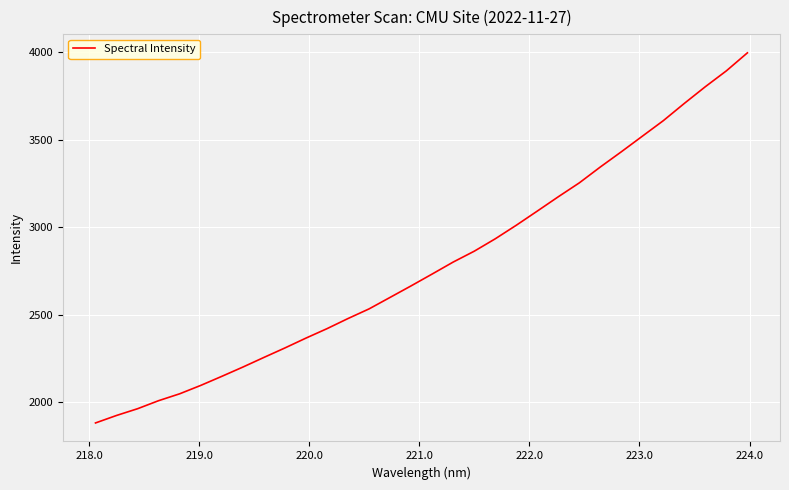

What is the greatest value displayed?

3995.4